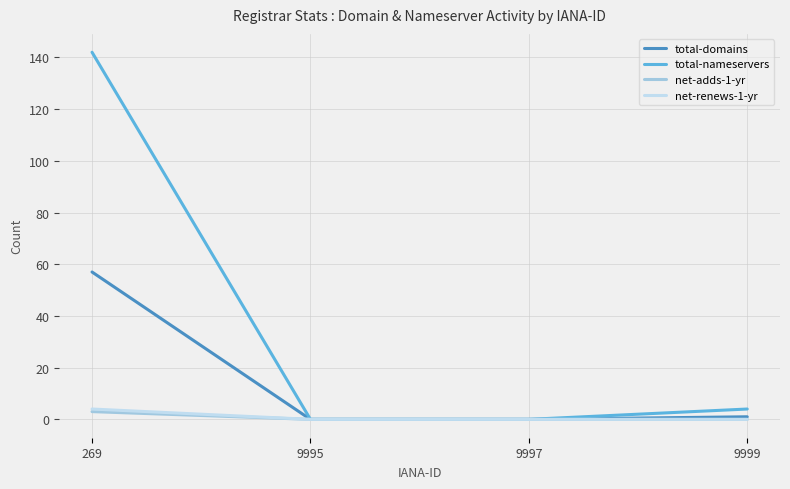

Between 269 and 9997, which series saw the biggest shift?

total-nameservers